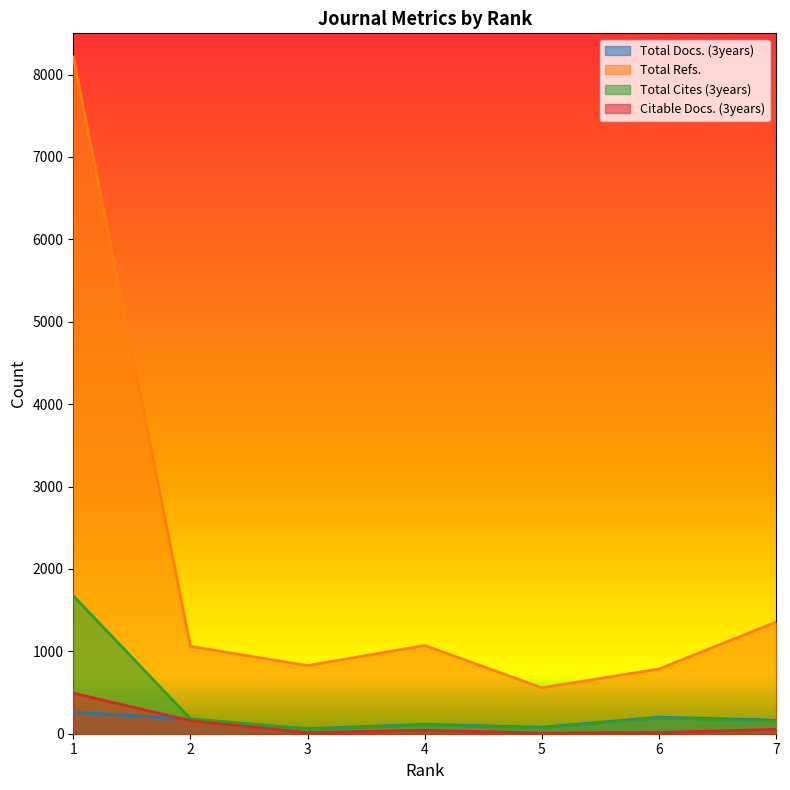

How many lines are shown in the chart?

4